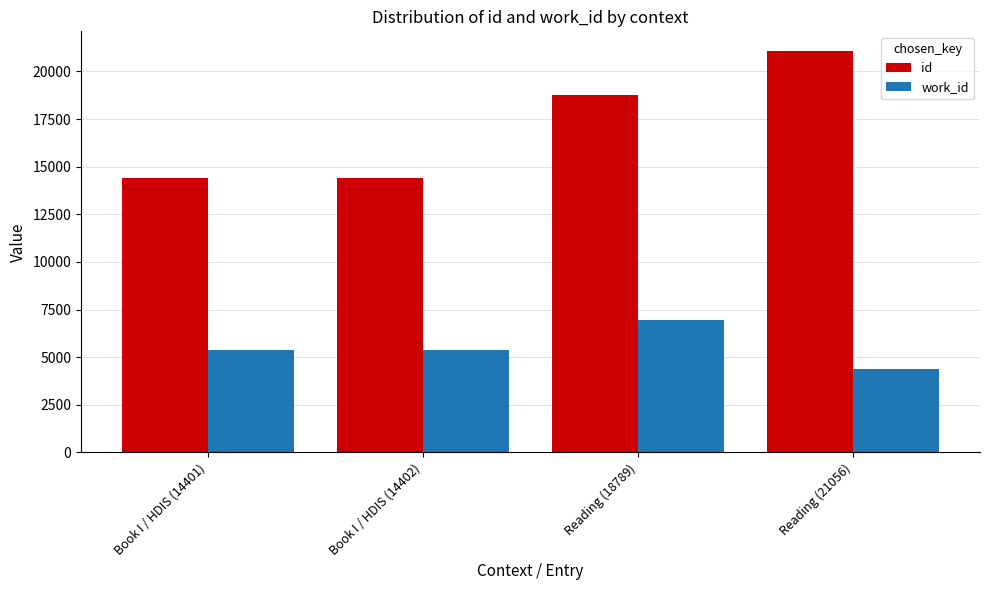

What is the sum of all work_id values?

22094